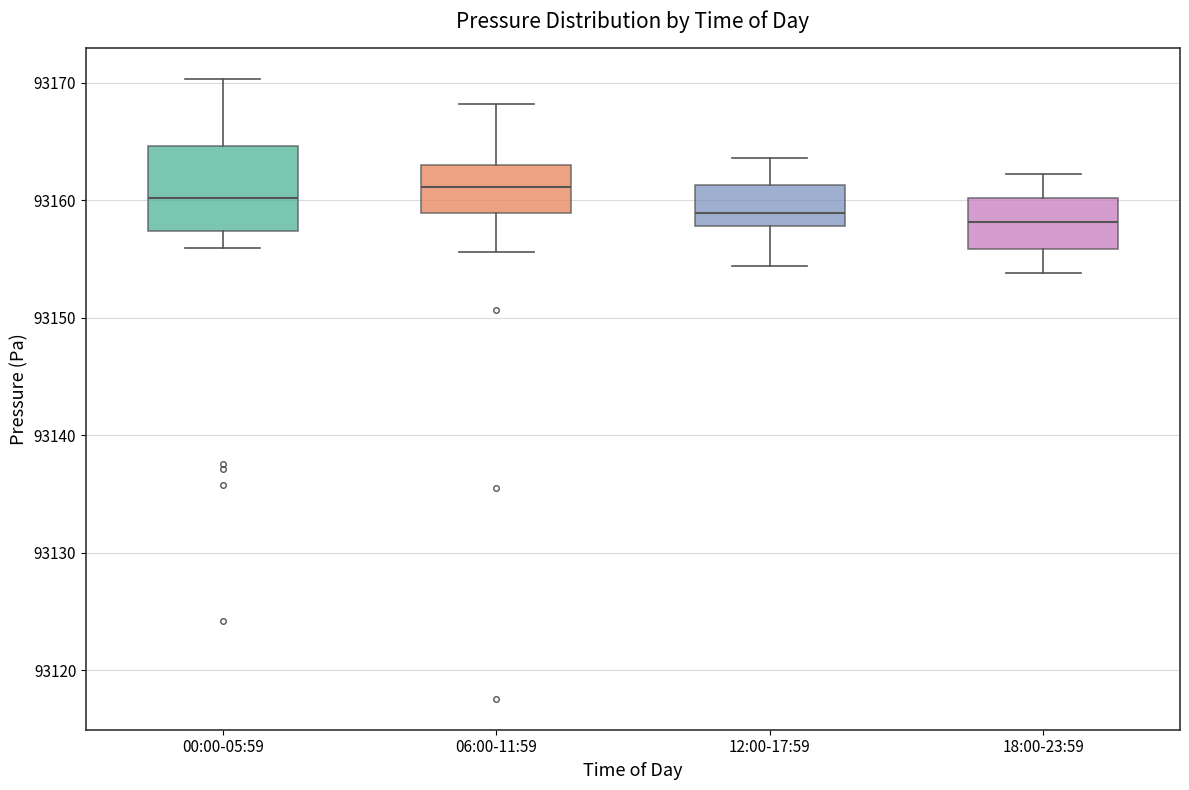

Which box is the tallest, from its lower edge to its upper edge?

00:00-05:59